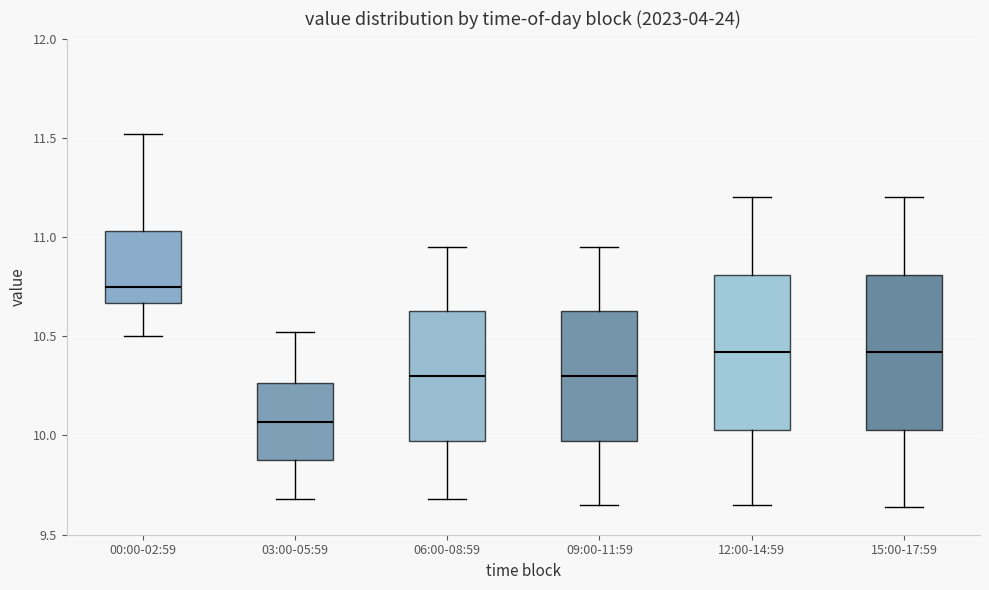

Which box has the lowest median line?

03:00-05:59